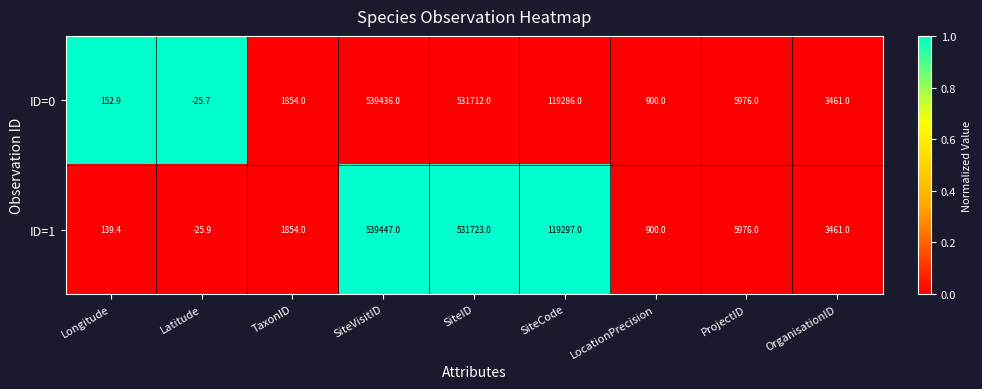

Rank the series by their maximum value, from highest to lowest.

ID=1, ID=0